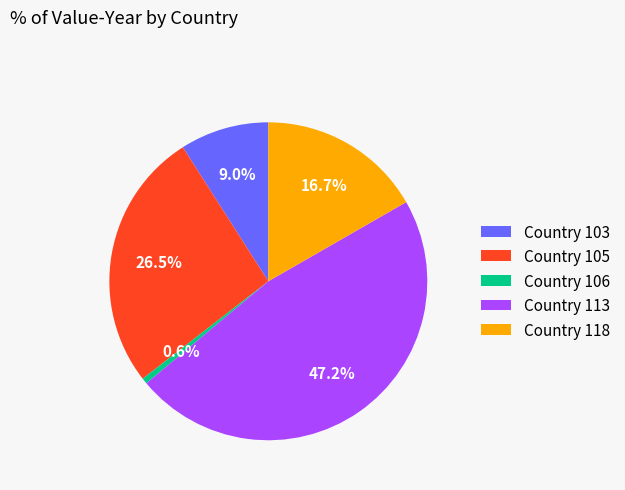

Which category has the biggest portion of the pie?

Country 113